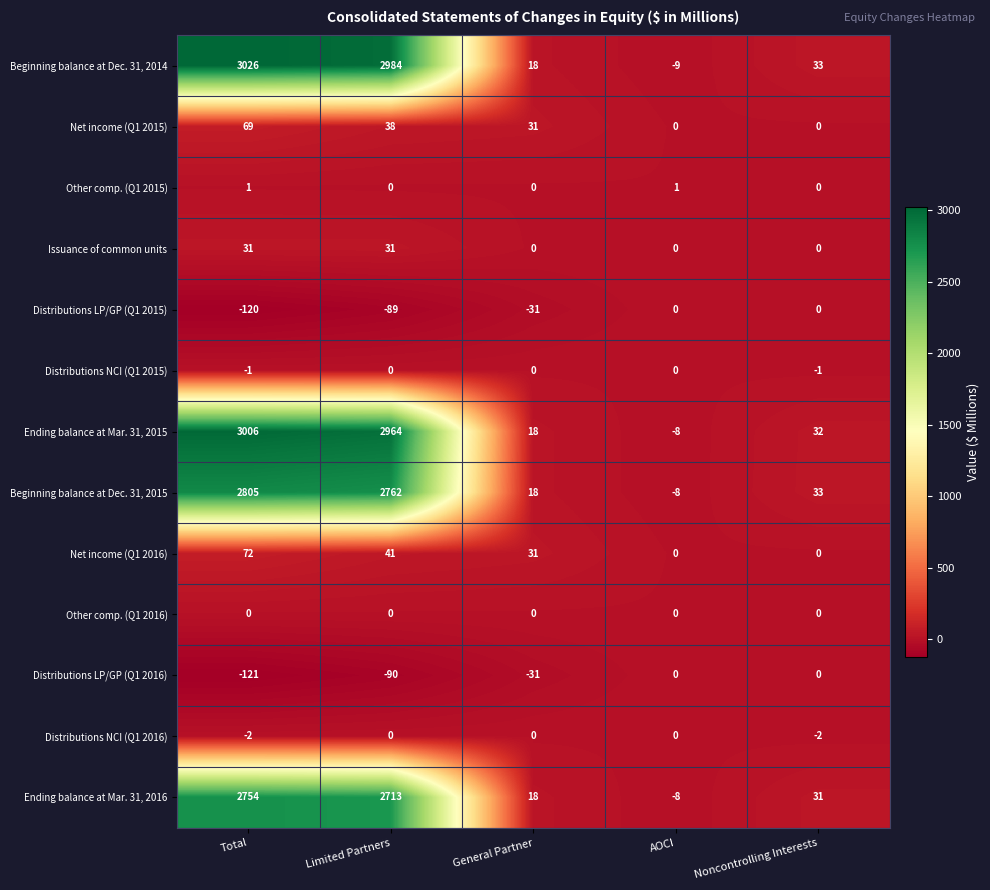

What is the minimum value shown in the chart?

-121